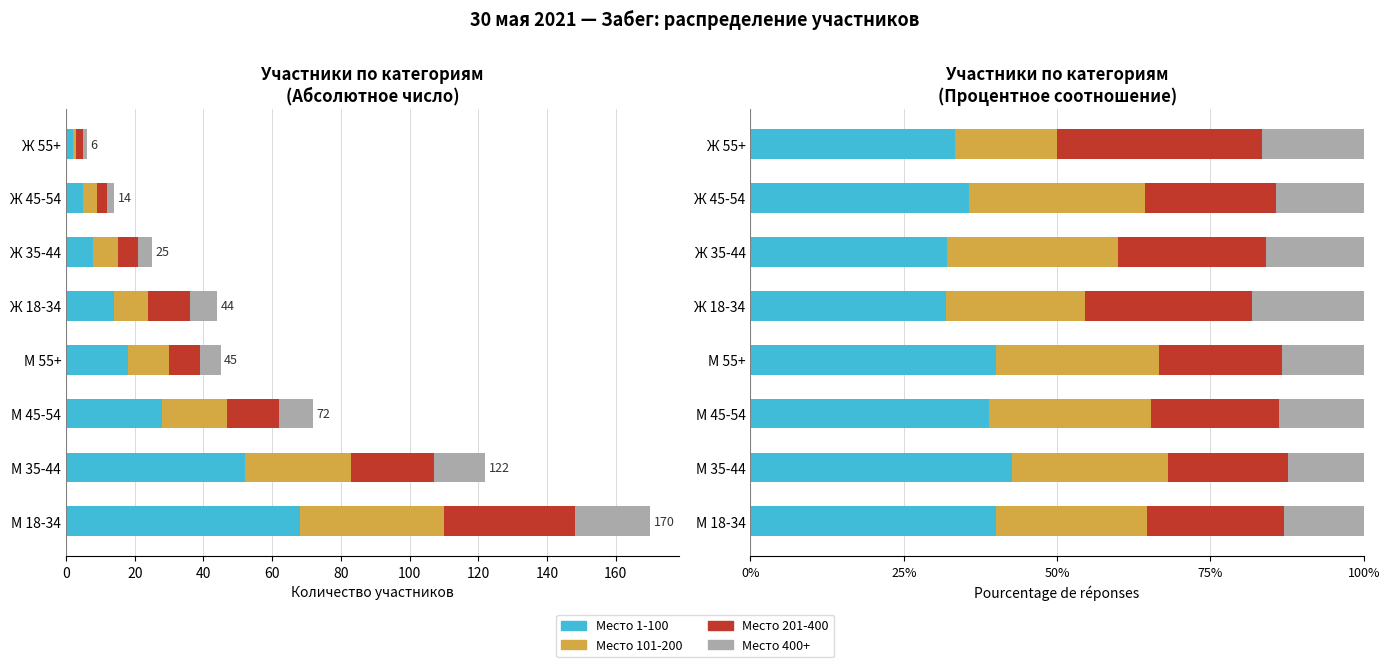

Between М 18-34 and Ж 55+, which series saw the biggest shift?

Место 201-400